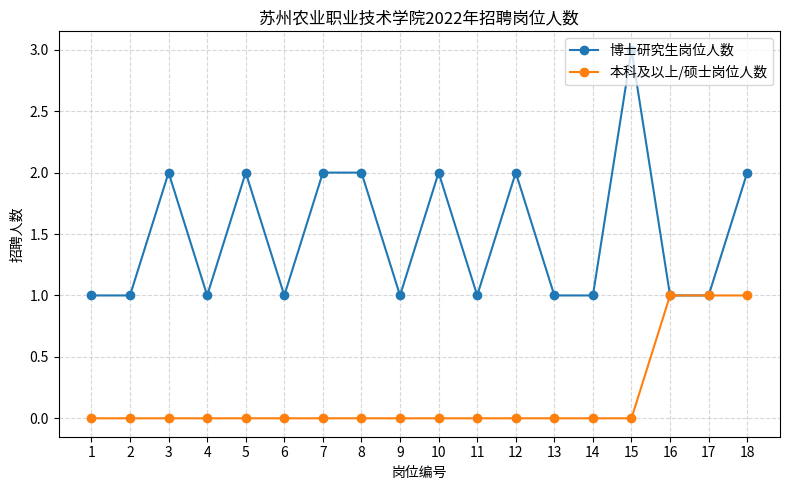

Which series has the largest total across all categories?

博士研究生岗位人数